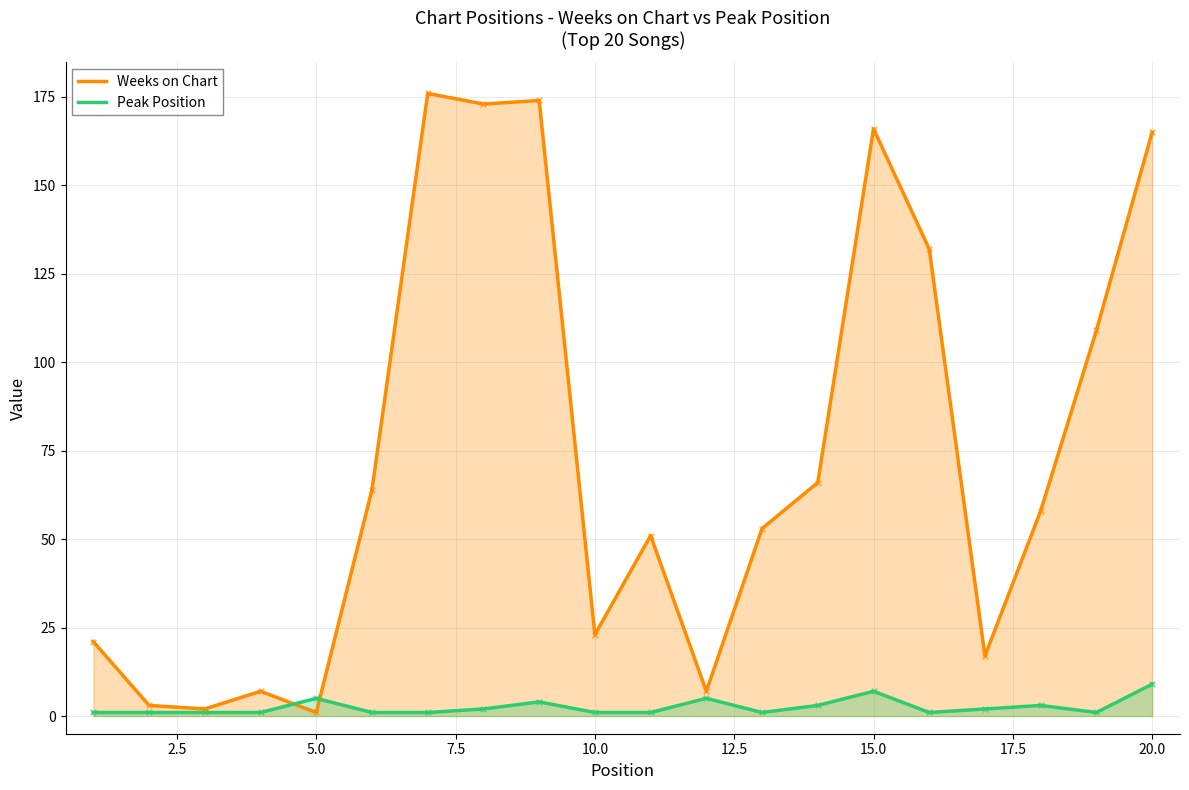

Which series has the largest Y range (max minus min)?

Weeks on Chart